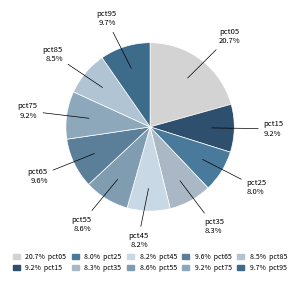

How many segments does this pie chart have?

10